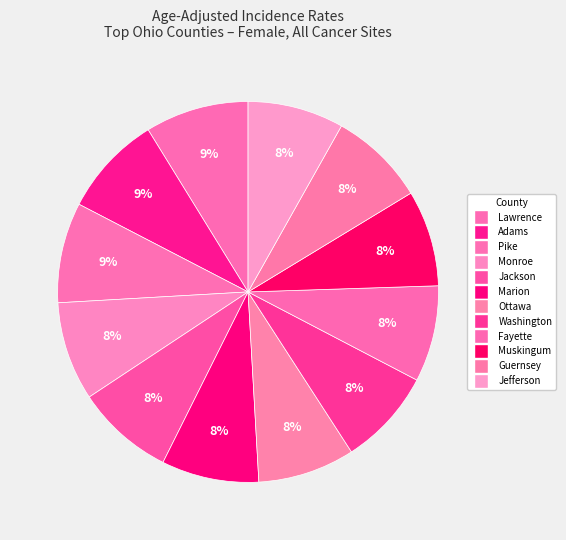

Rank the categories by value from highest to lowest.

Lawrence, Adams, Pike, Monroe, Jackson, Marion, Ottawa, Washington, Fayette, Muskingum, Guernsey, Jefferson